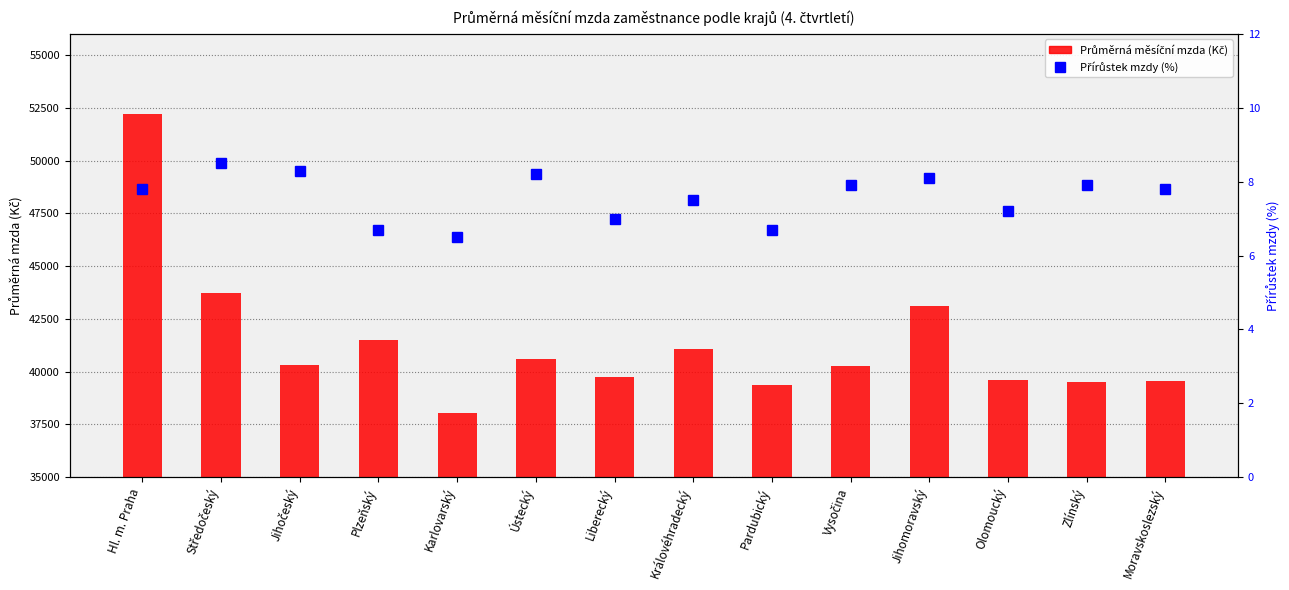

Which series changed the most between Pardubický and Olomoucký?

Průměrná měsíční mzda (Kč)